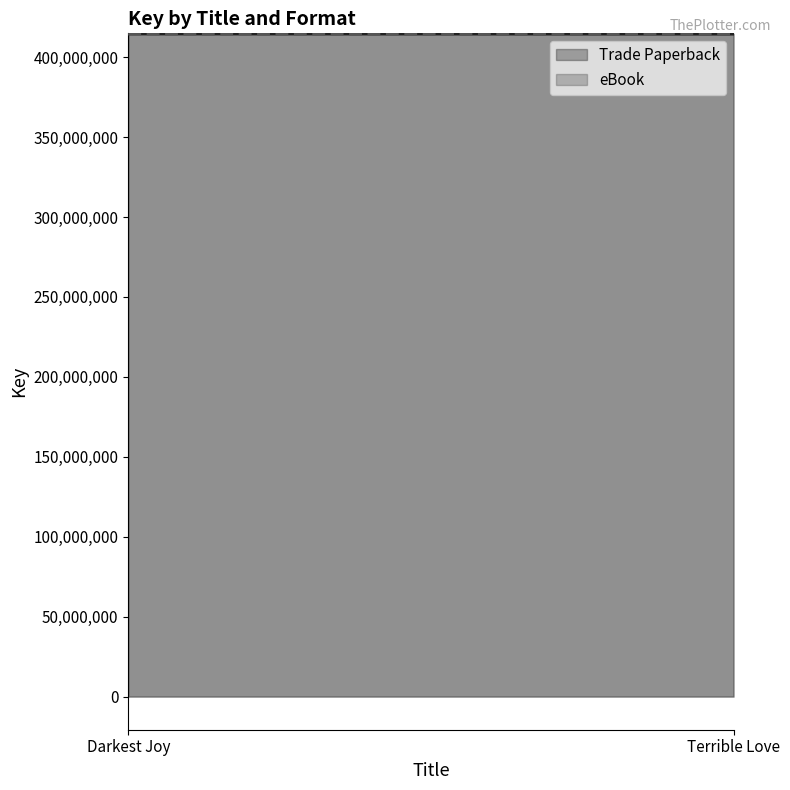

At which label is eBook closest to 414651260?

Darkest Joy